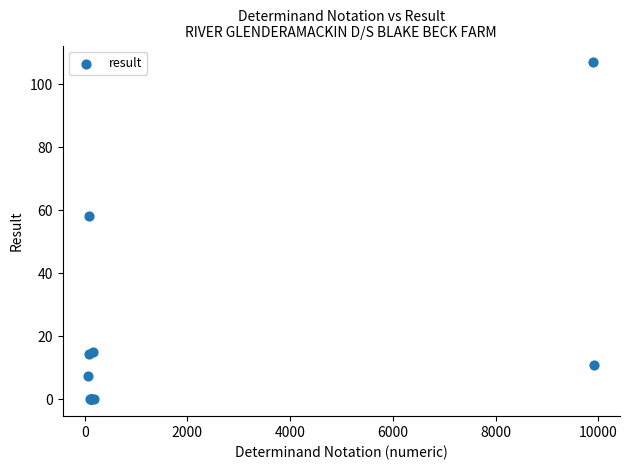

What Y value in the scatter plot is closest to 53?

58.1